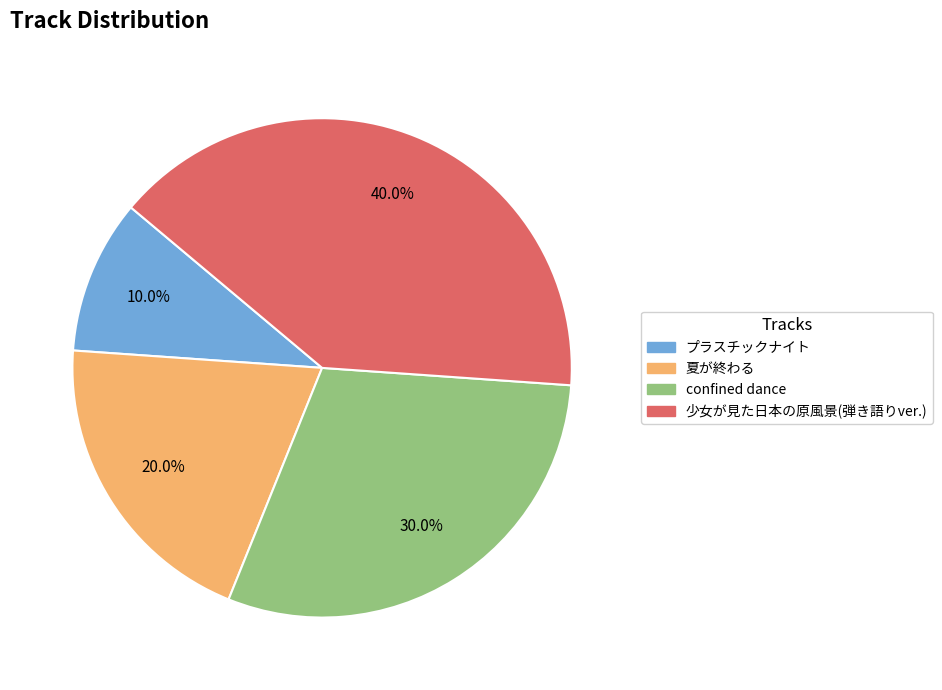

Approximately how many times larger is the value at 少女が見た日本の原風景(弾き語りver.) compared to プラスチックナイト?

4.0